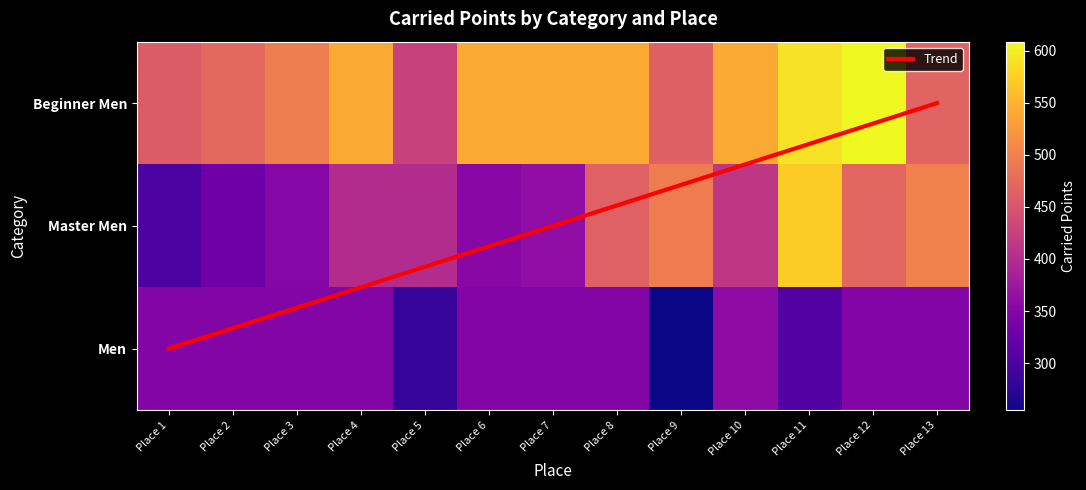

True or false: Master Men has a value of 133.7 at Place 5.

False